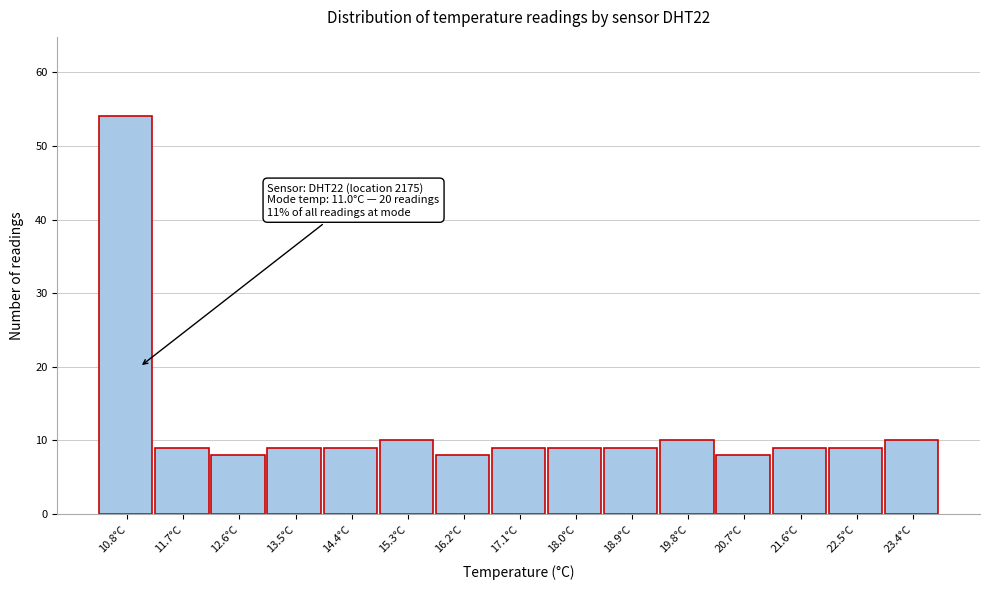

Reading left to right, what are all the values shown in this chart?

10.8°C=54	11.7°C=9	12.6°C=8	13.5°C=9	14.4°C=9	15.3°C=10	16.2°C=8	17.1°C=9	18.0°C=9	18.9°C=9	19.8°C=10	20.7°C=8	21.6°C=9	22.5°C=9	23.4°C=10